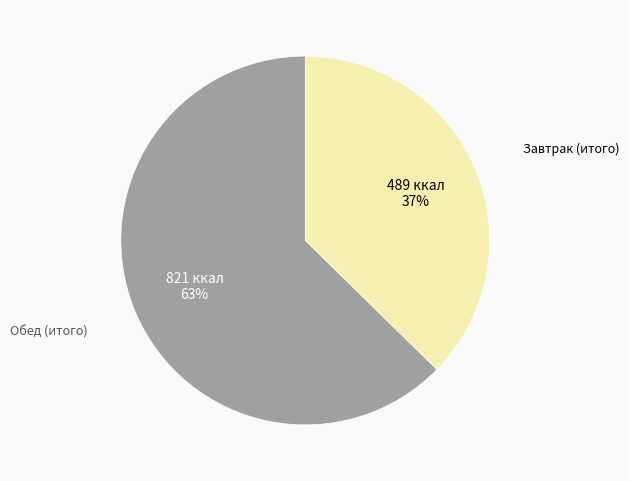

How many slices are in this pie chart?

2